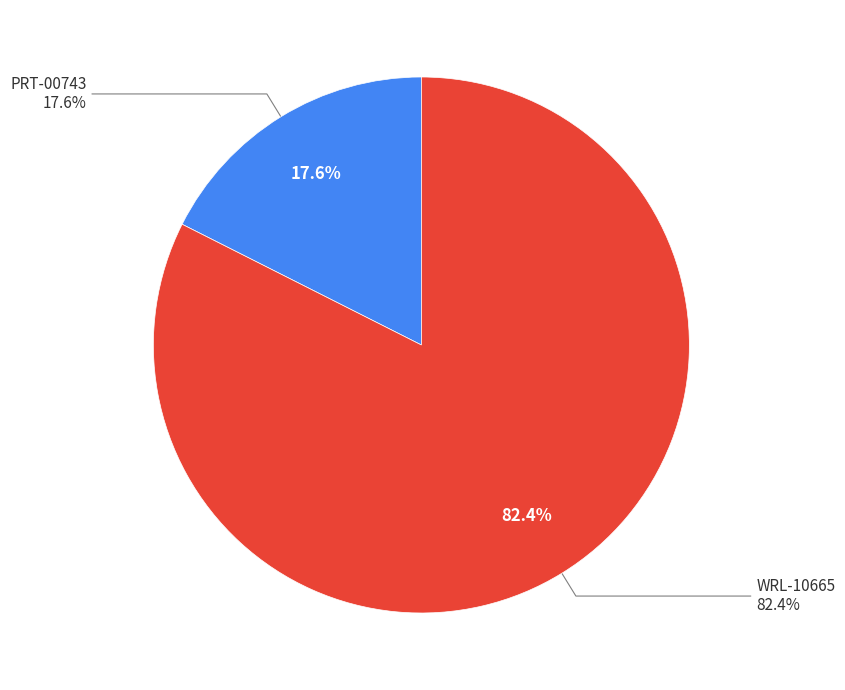

What is the total percentage of PRT-00743 and WRL-10665?

100.0%